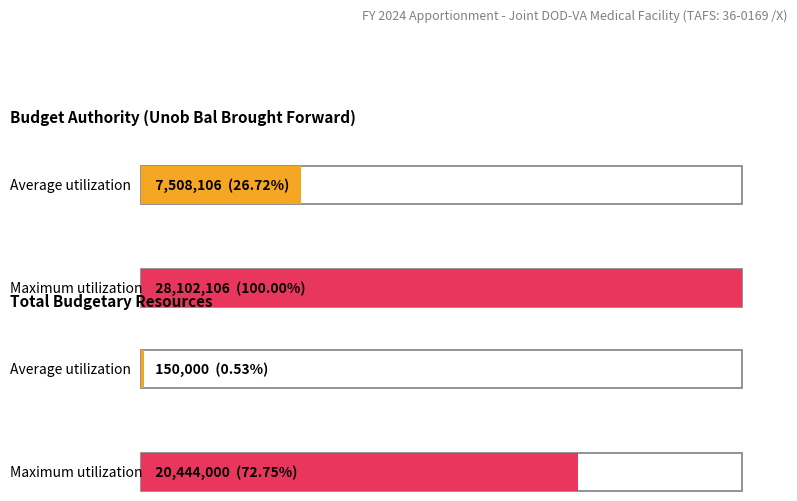

How many Maximum utilization values are between 20444000 and 28102106?

2